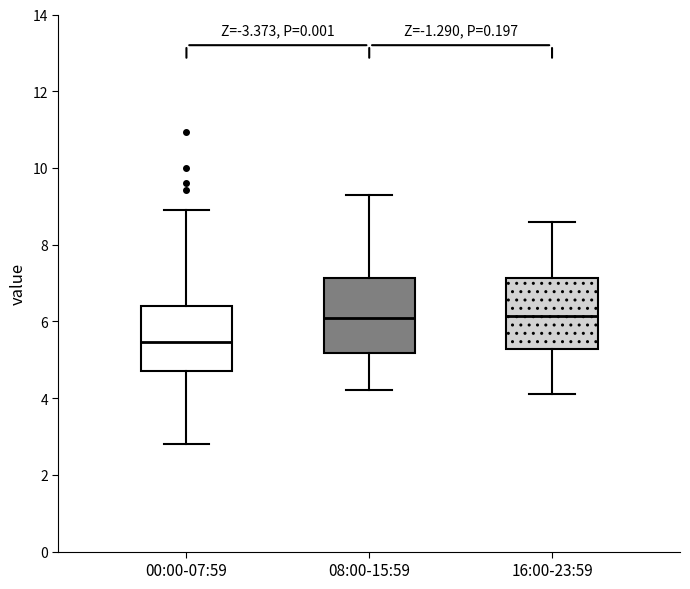

Where does the upper whisker of the box for 08:00-15:59 end on the y-axis? The values are not printed on the chart, so give them approximately, as read against the axis.

9.4